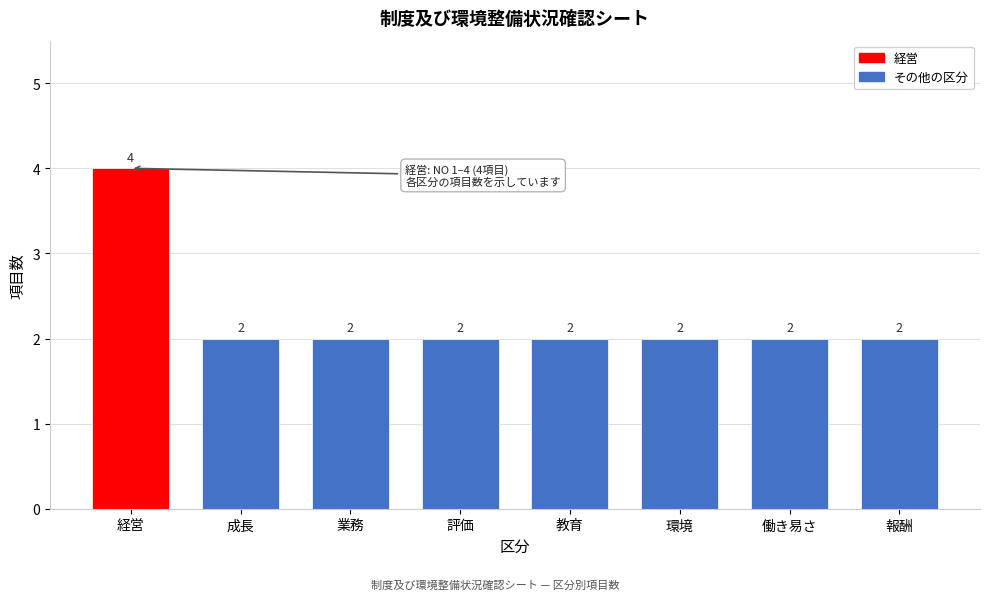

Reading left to right, extract all data points from this chart.

4	2	2	2	2	2	2	2